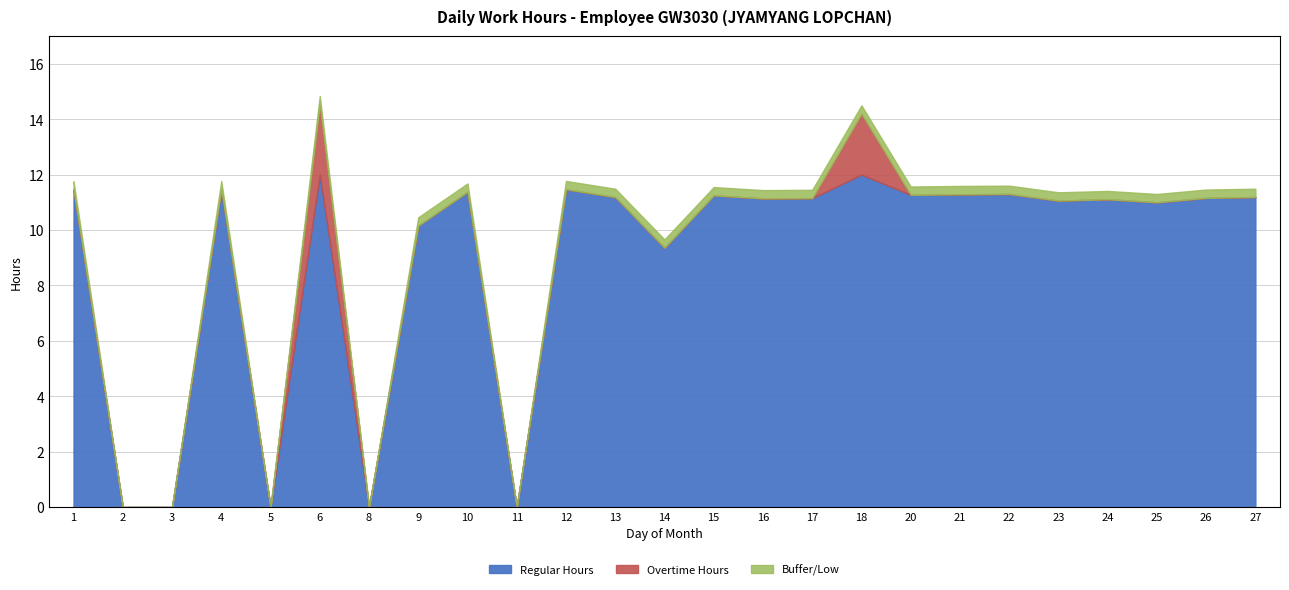

What is the highest value of the Regular Hours series?

12.0